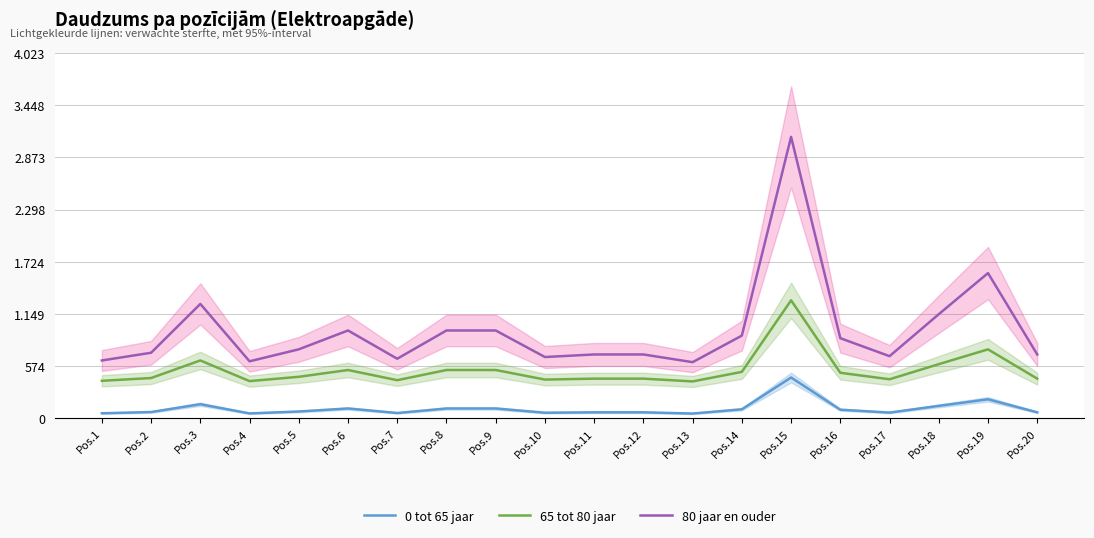

Rank the series by their average value, from lowest to highest.

0 tot 65 jaar, 65 tot 80 jaar, 80 jaar en ouder